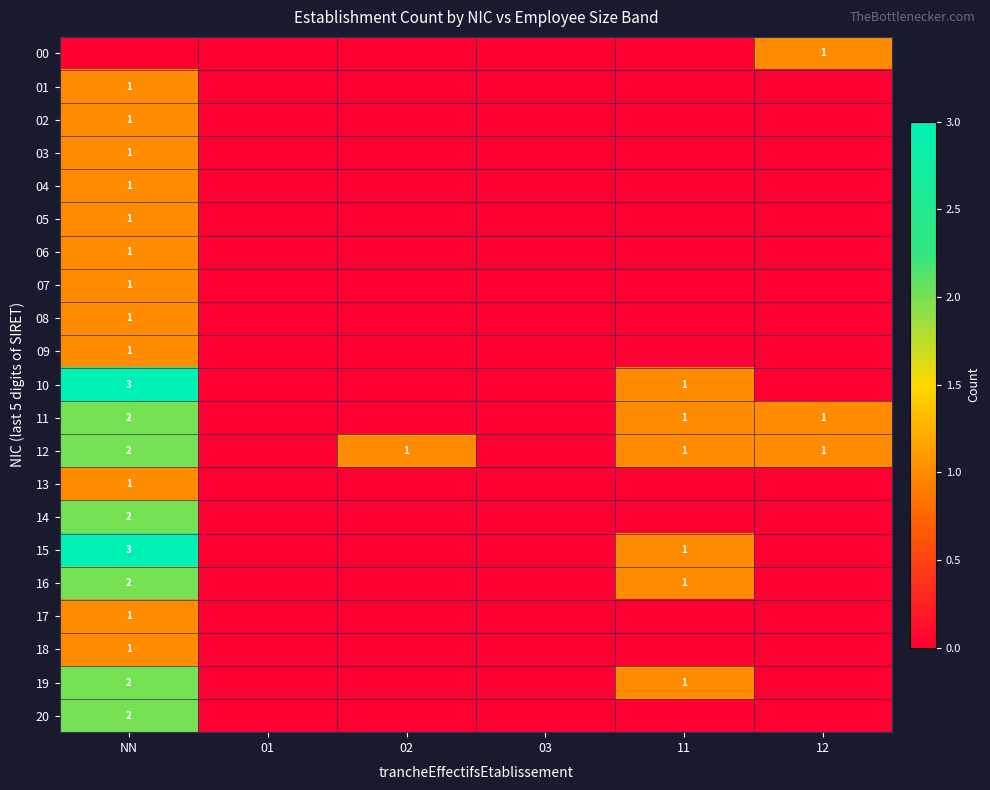

Count the 08 values in the range 0 to 1.

6